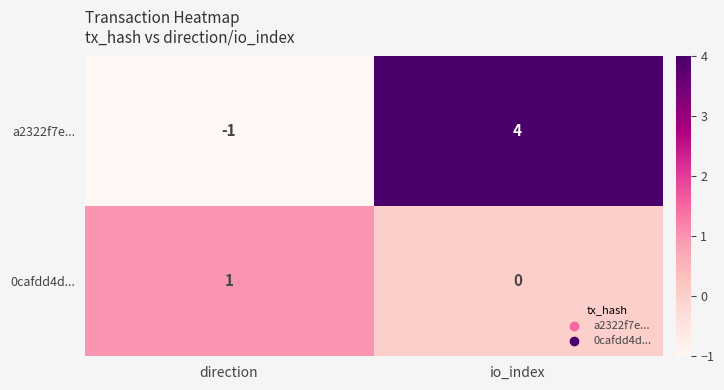

Which series has the widest spread of values?

a2322f7e...